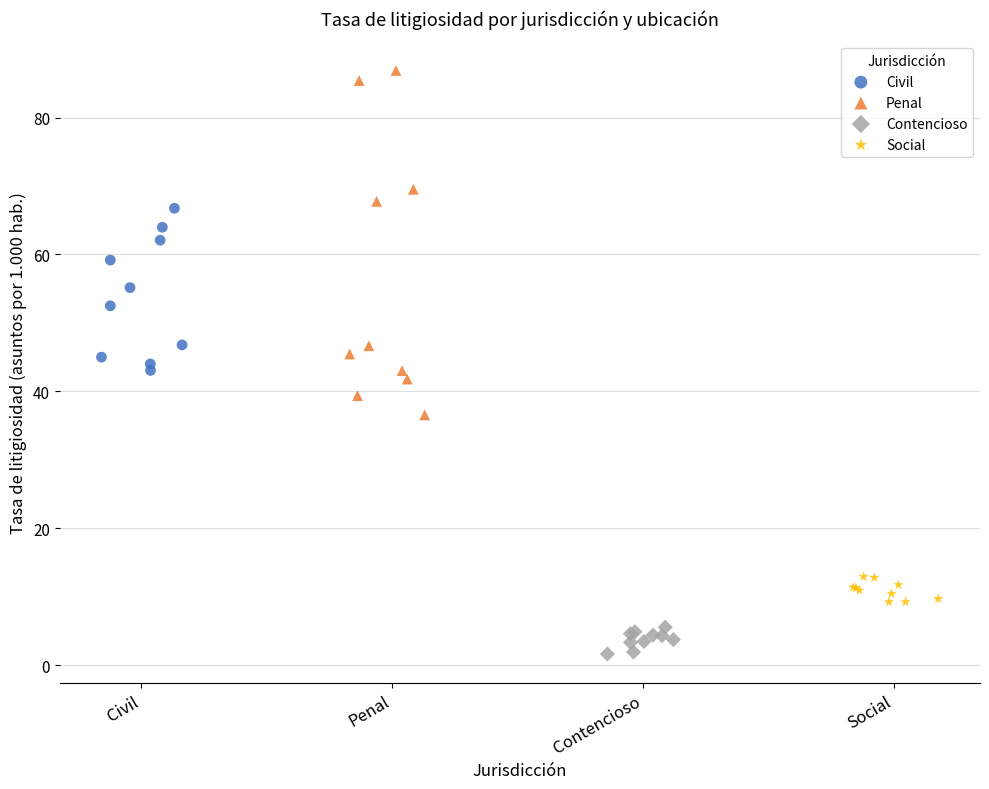

Which series contains the lowest Y value?

Contencioso